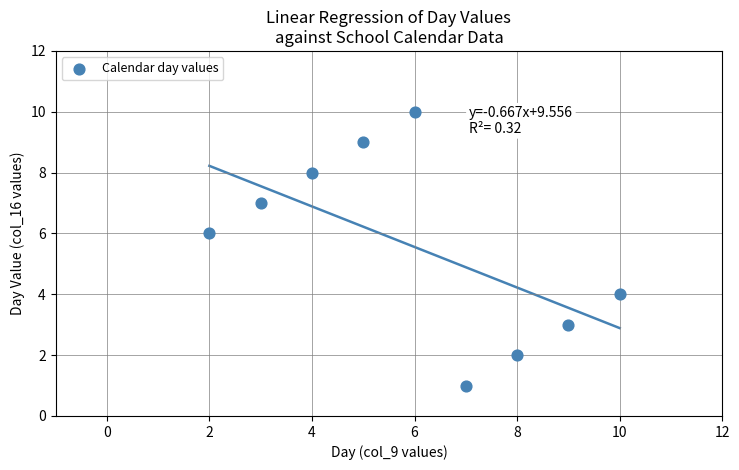

What is the average X value?

6